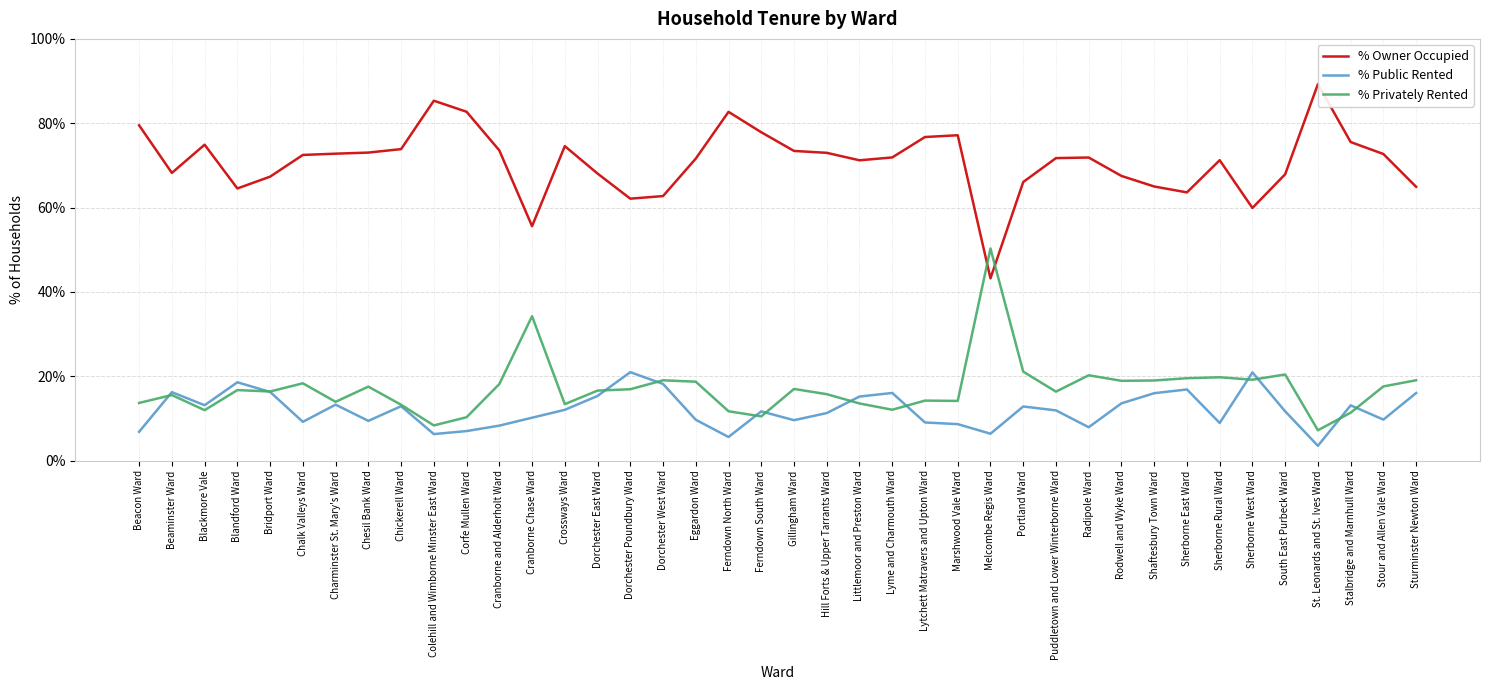

Rank the categories by % Privately Rented value from highest to lowest.

Melcombe Regis Ward, Cranborne Chase Ward, Portland Ward, South East Purbeck Ward, Radipole Ward, Sherborne Rural Ward, Sherborne East Ward, Sherborne West Ward, Sturminster Newton Ward, Dorchester West Ward, Shaftesbury Town Ward, Rodwell and Wyke Ward, Eggardon Ward, Chalk Valleys Ward, Cranborne and Alderholt Ward, Stour and Allen Vale Ward, Chesil Bank Ward, Gillingham Ward, Dorchester Poundbury Ward, Blandford Ward, Dorchester East Ward, Bridport Ward, Puddletown and Lower Winterborne Ward, Hill Forts & Upper Tarrants Ward, Beaminster Ward, Lytchett Matravers and Upton Ward, Marshwood Vale Ward, Charminster St. Mary's Ward, Beacon Ward, Littlemoor and Preston Ward, Crossways Ward, Chickerell Ward, Lyme and Charmouth Ward, Blackmore Vale, Ferndown North Ward, Stalbridge and Marnhull Ward, Ferndown South Ward, Corfe Mullen Ward, Colehill and Wimborne Minster East Ward, St. Leonards and St. Ives Ward